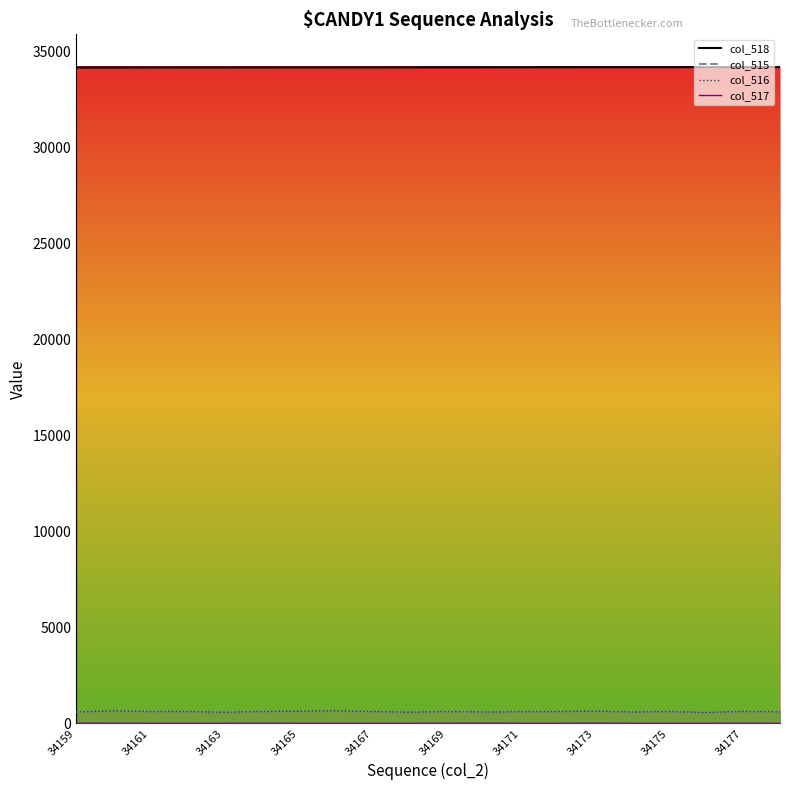

True or false: col_515_line and col_518_line intersect in this chart.

False